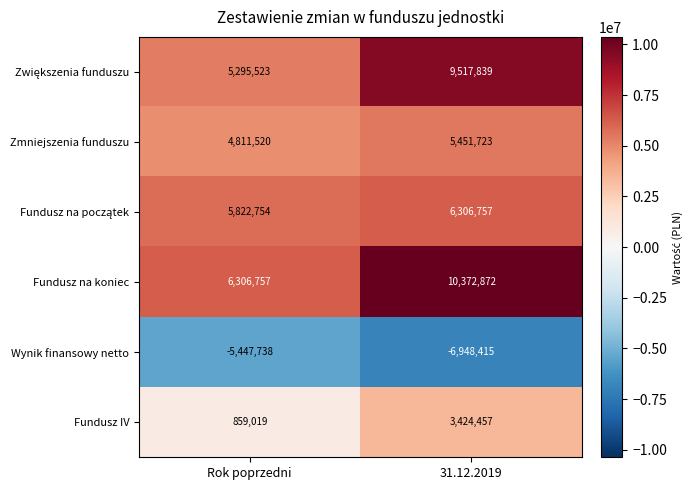

What is the spread (max minus min) of values at Rok poprzedni?

11754495